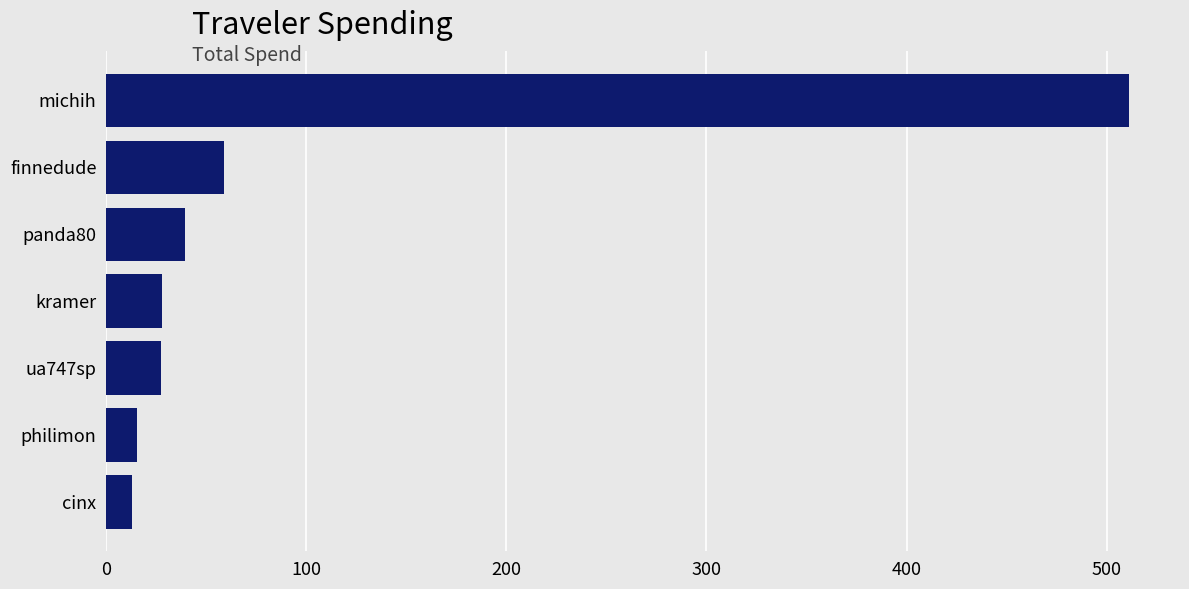

What is the difference between the maximum and minimum values?

498.2